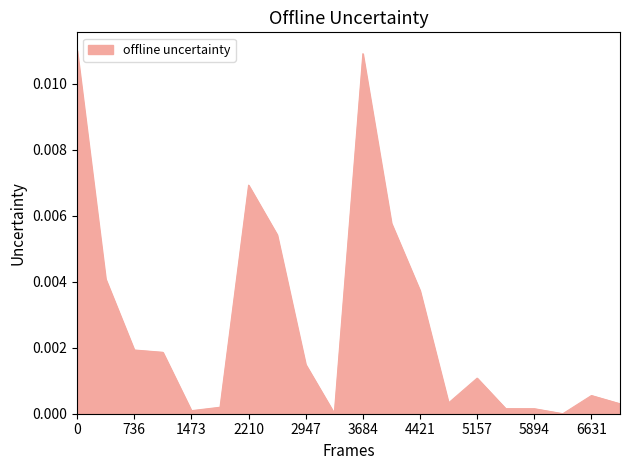

Which has a higher value, 3684 or 2947?

3684